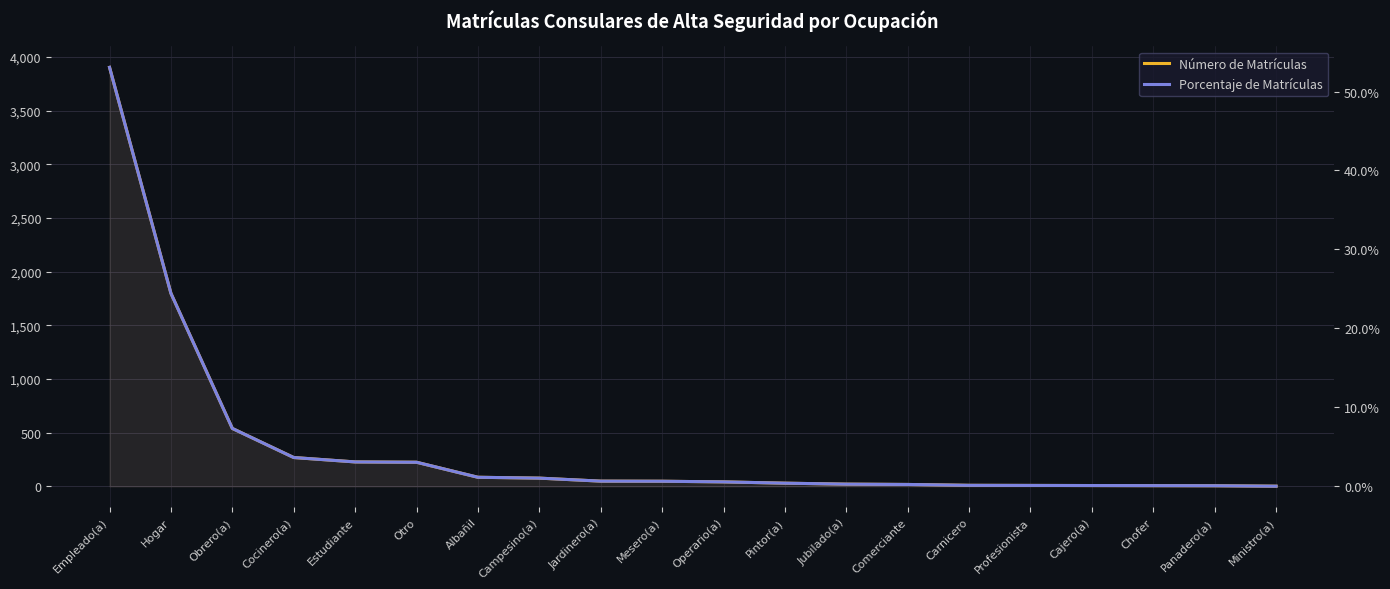

Which series has the widest spread of values?

Número de Matrículas